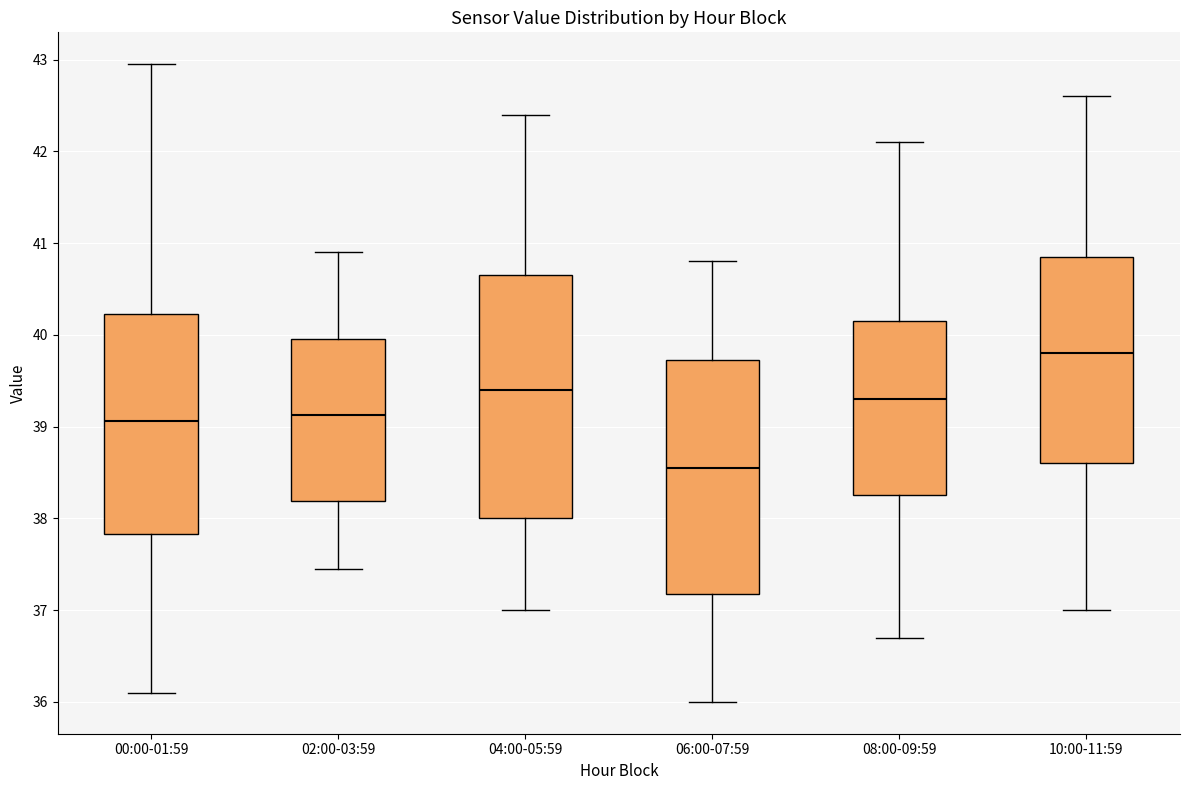

Where does the median line of the box for 08:00-09:59 sit on the y-axis? The values are not printed on the chart, so give them approximately, as read against the axis.

39.3